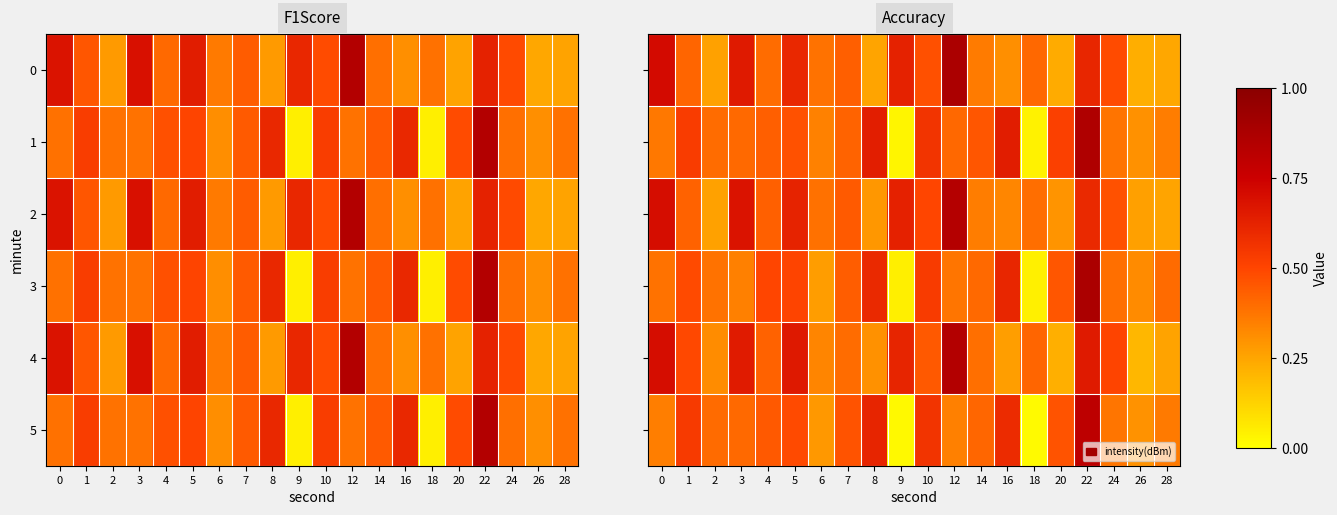

At how many categories does at least one series exceed 0?

20